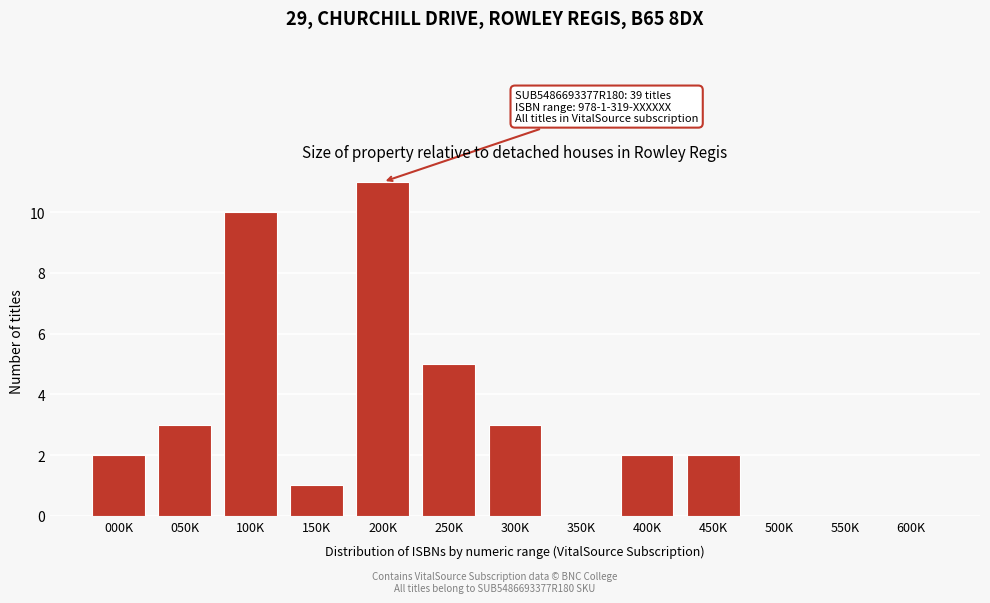

Reading right to left, extract all data points from this chart.

600K=0	550K=0	500K=0	450K=2	400K=2	350K=0	300K=3	250K=5	200K=11	150K=1	100K=10	050K=3	000K=2